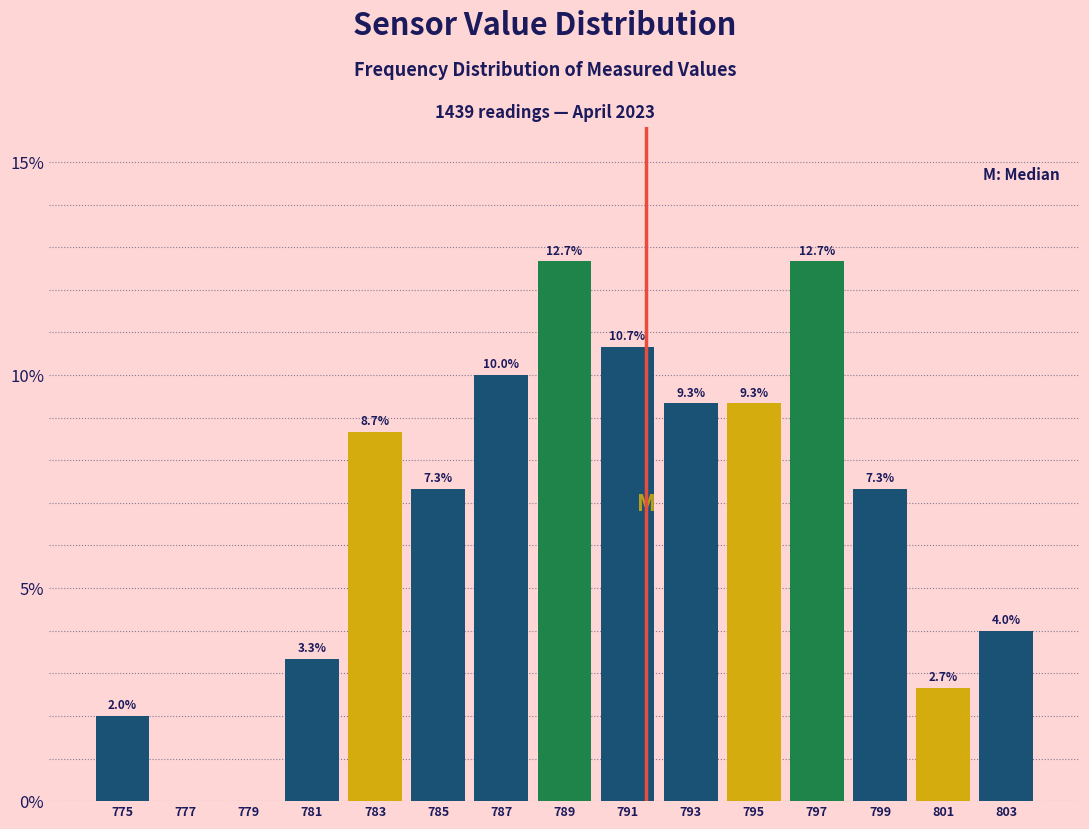

Reading left to right, what are all the values shown in this chart?

775=2.0	777=0.0	779=0.0	781=3.3	783=8.7	785=7.3	787=10.0	789=12.7	791=10.7	793=9.3	795=9.3	797=12.7	799=7.3	801=2.7	803=4.0